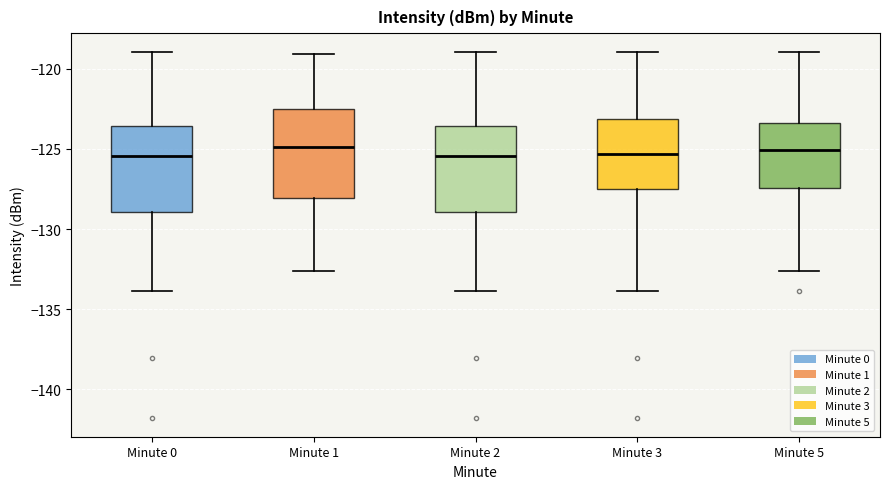

Where does the median line of the box for Minute 3 sit on the y-axis? The values are not printed on the chart, so give them approximately, as read against the axis.

-125.5